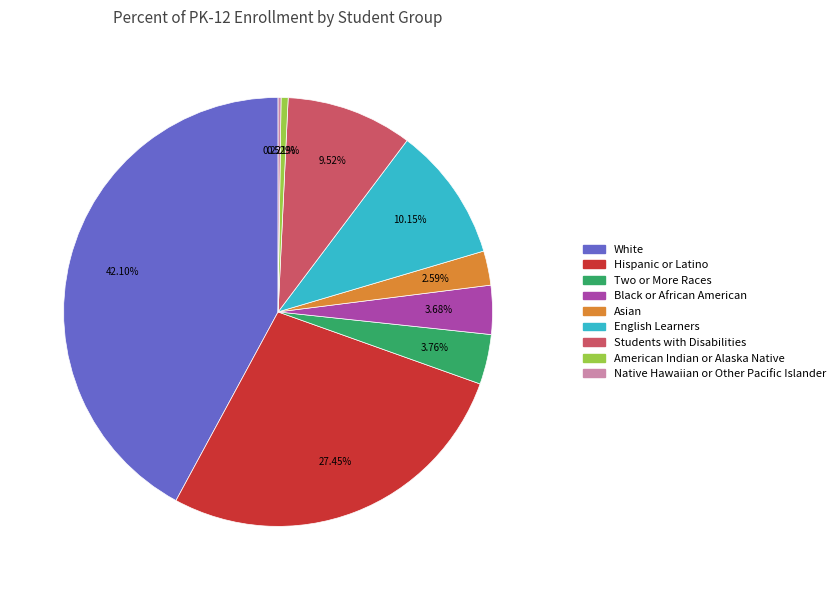

What percentage is NOT represented by Students with Disabilities?

90.5%